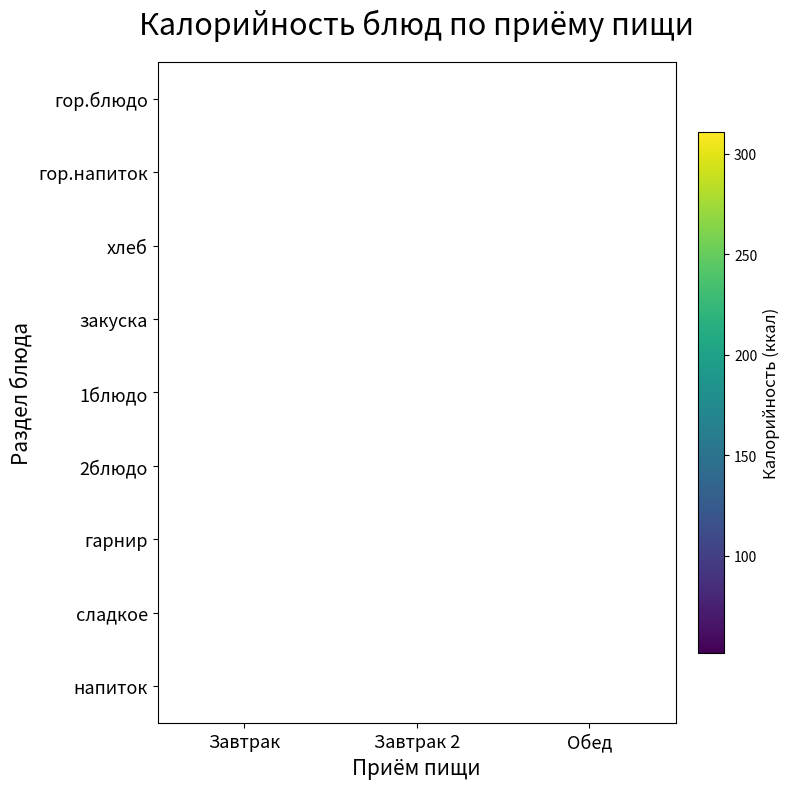

The value of сладкое at Обед is 164. True or false?

True